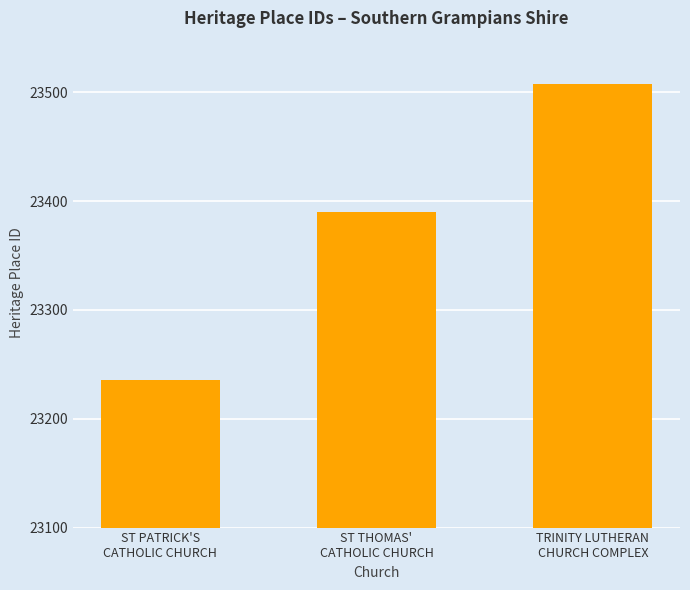

True or false: the data shows 33164 at TRINITY LUTHERAN
CHURCH COMPLEX.

False